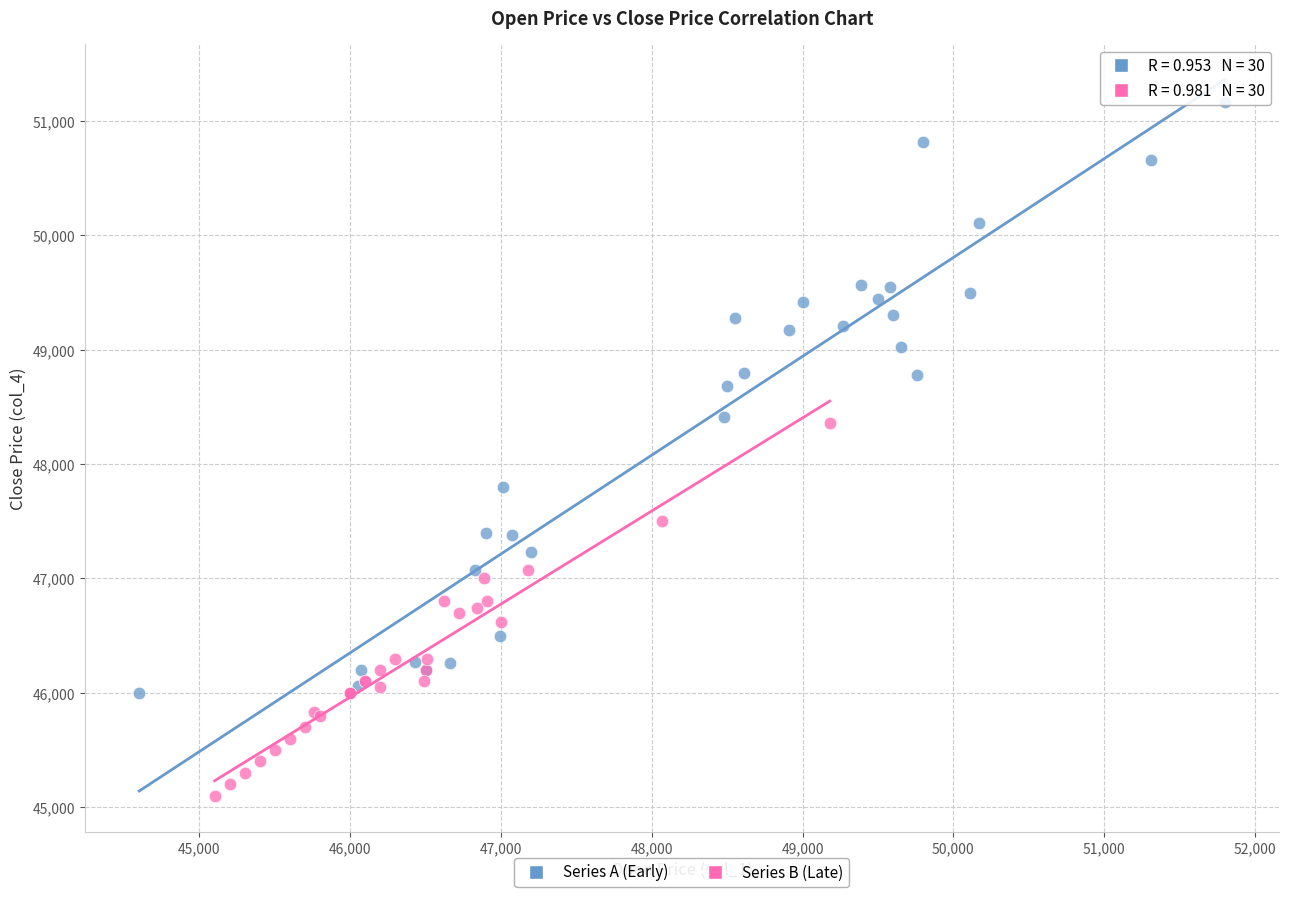

What are all the series names shown in the legend?

Series A (Early), Series B (Late)